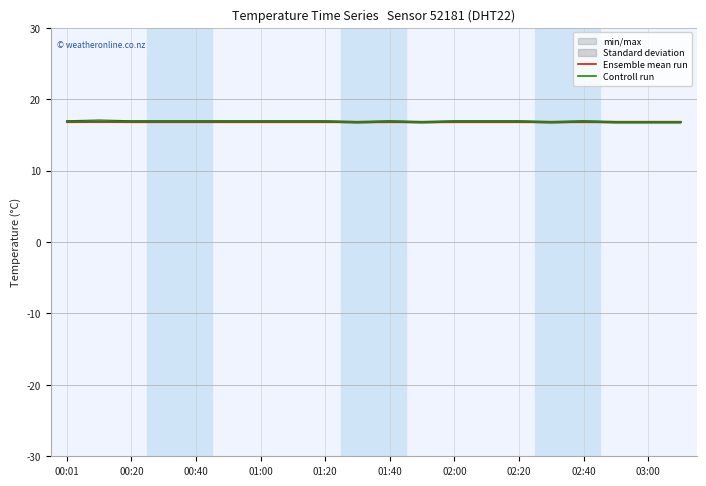

Is the value of Controll run at 19 greater than the value of Ensemble mean run at 14?

No